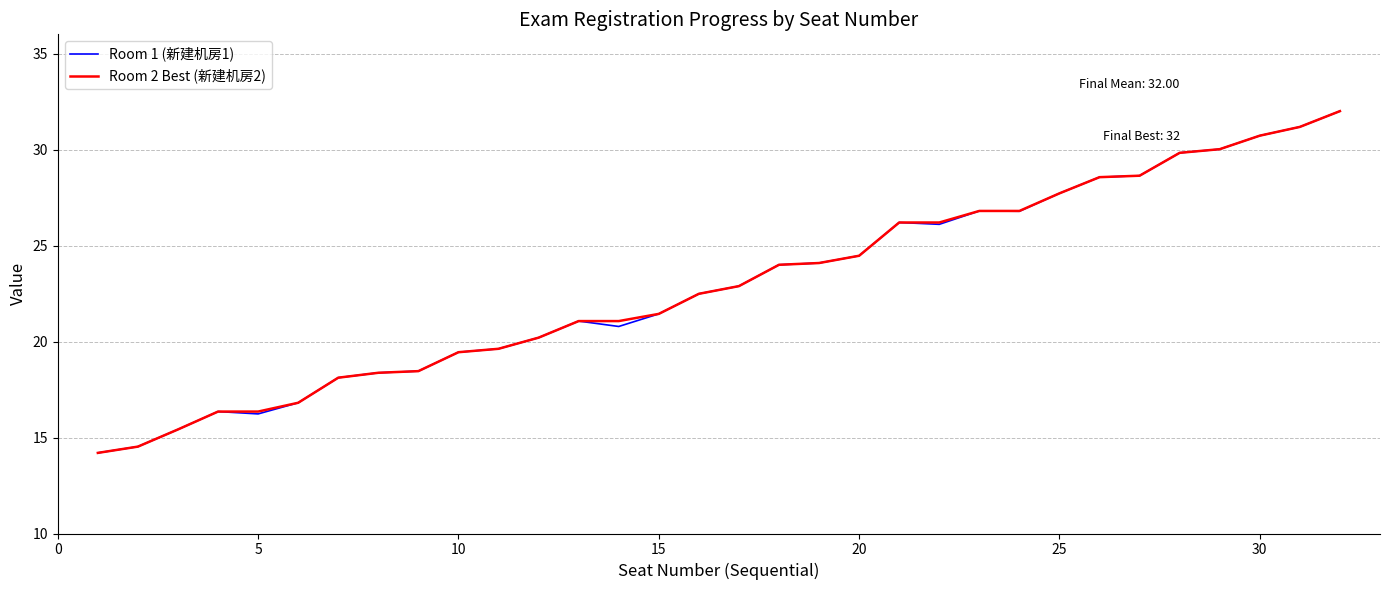

What is the smallest value displayed?

14.2